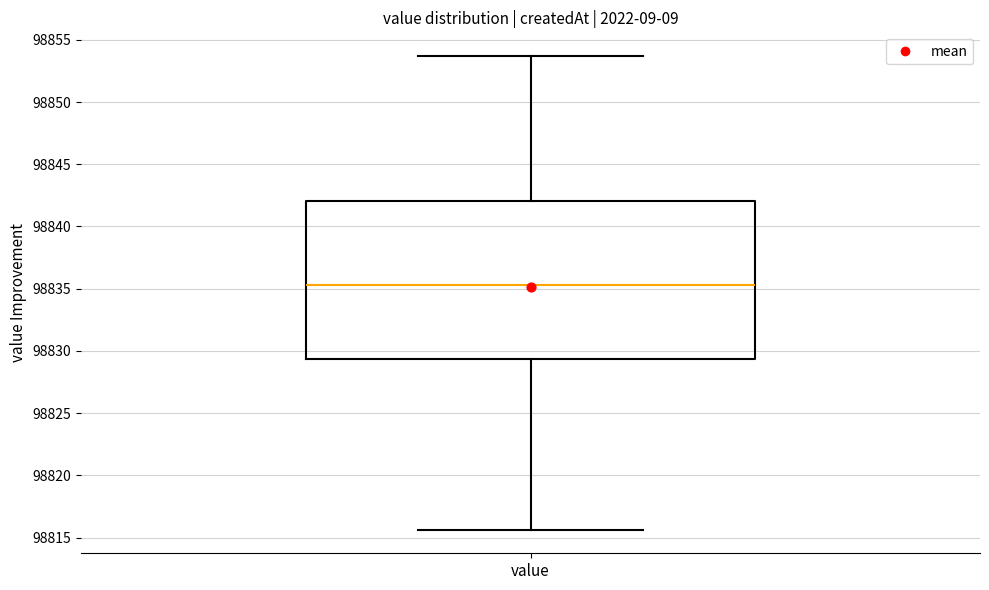

Transcribe this box plot: give where the median line is, the range the box spans, and where the two whiskers end, as read against the y-axis. The values are not printed on the chart, so give them approximately, as read against the axis.

median 98835.5, box 98829.5 to 98842.0, whiskers 98815.5 to 98853.5